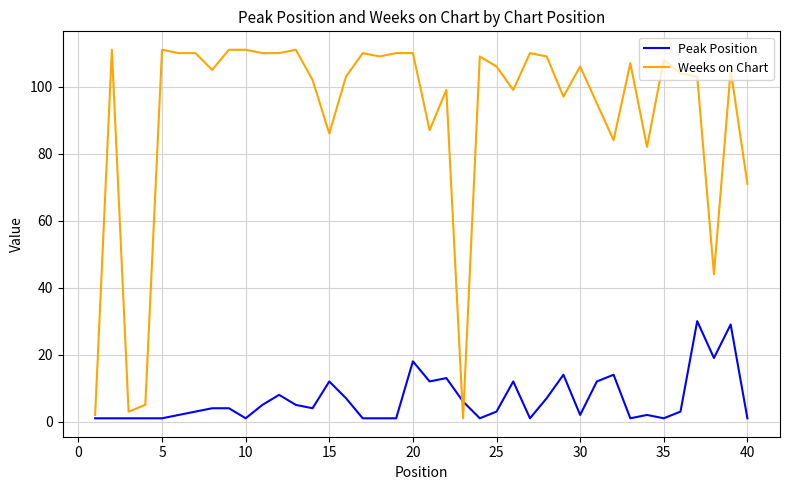

Is this an area chart (filled region under the line)?

No